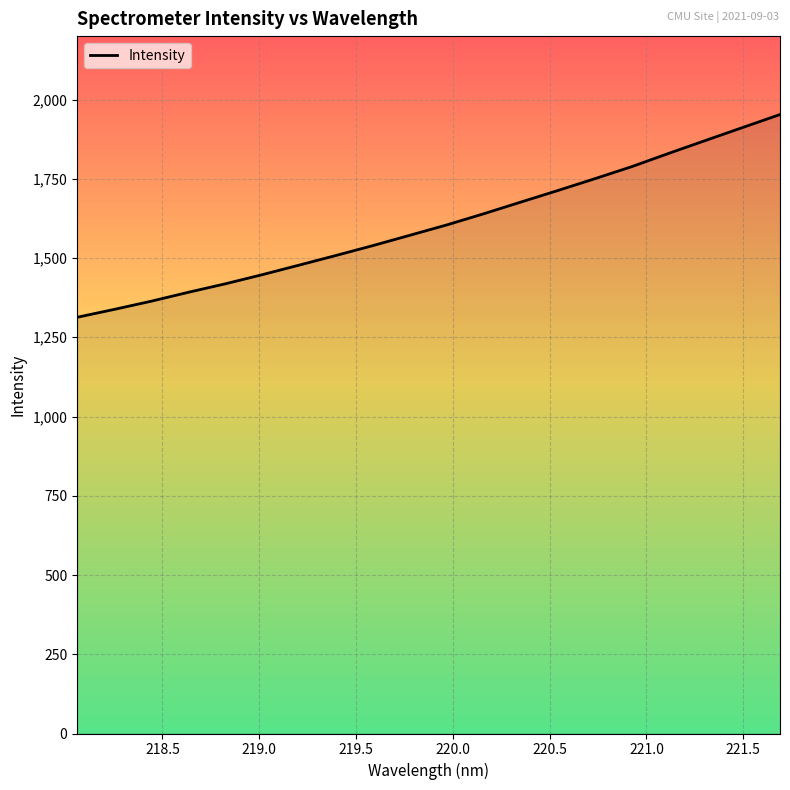

What is the greatest value displayed?

1952.6